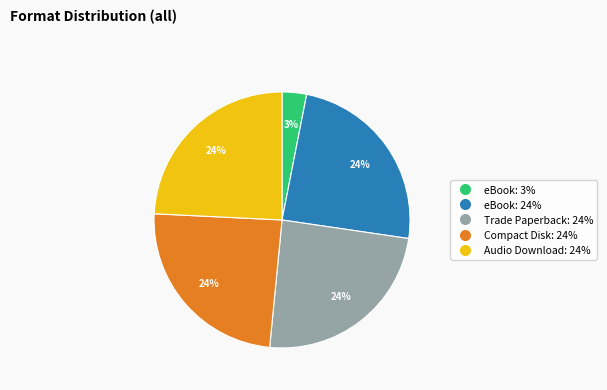

How many segments does this pie chart have?

5